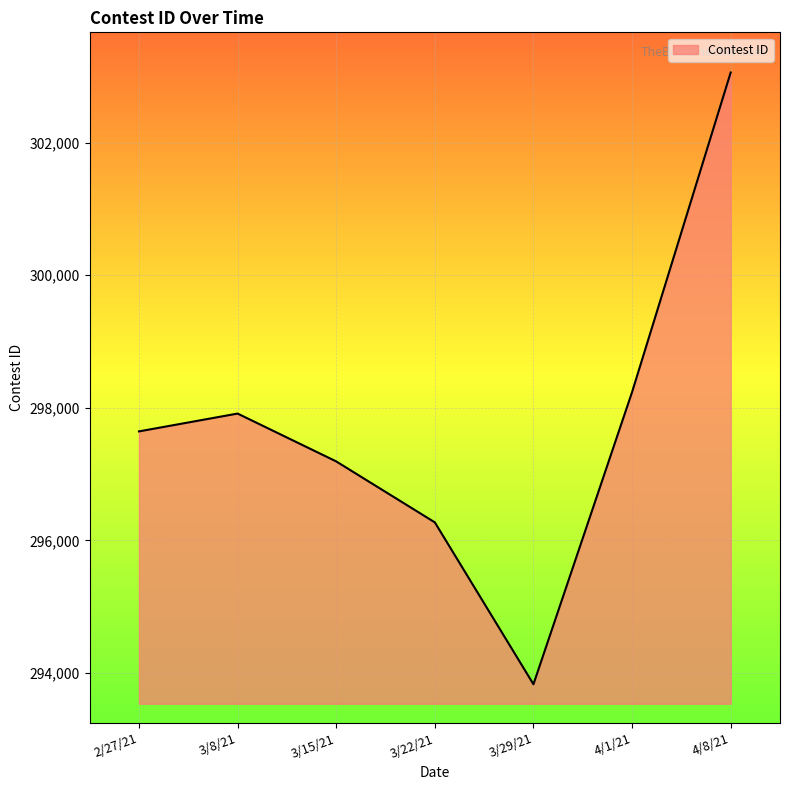

What is the smallest value displayed?

293828